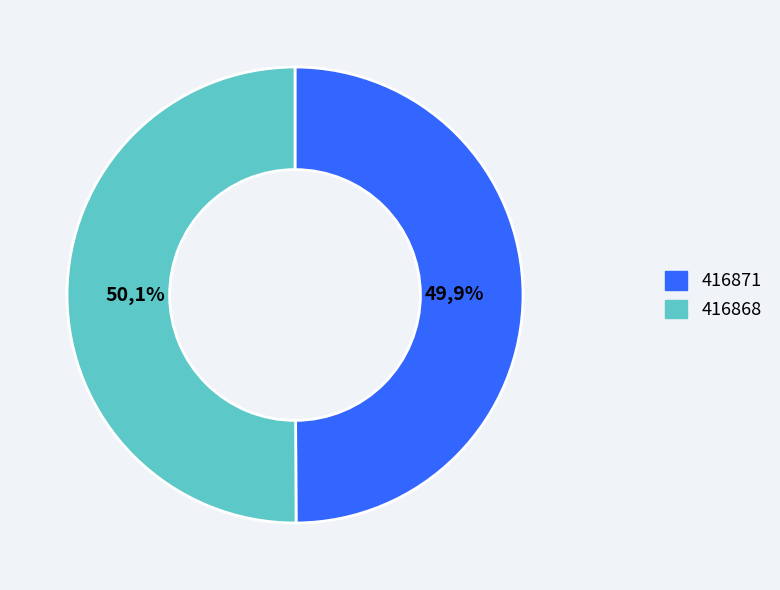

Combined, do 416871 and 416868 account for over 50%?

Yes